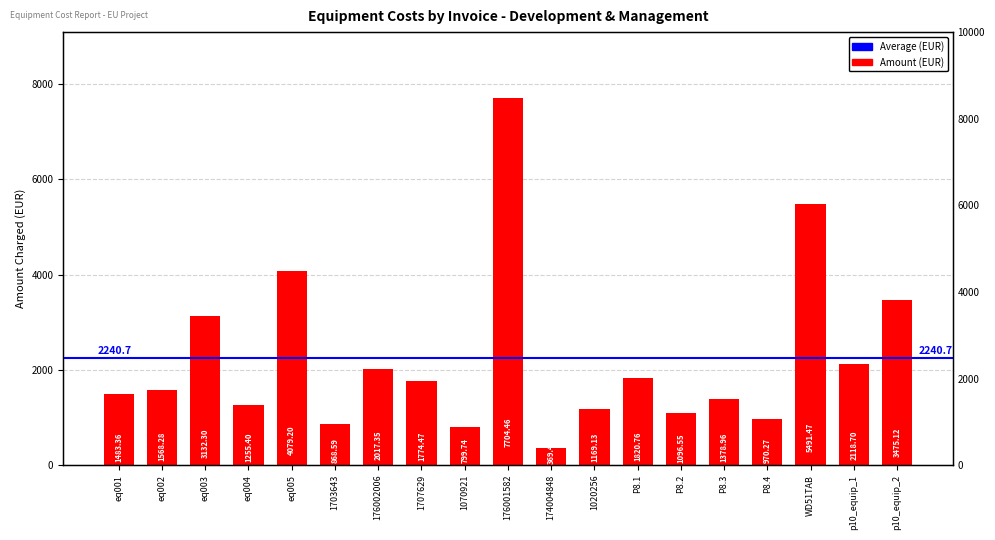

The chart shows a value of 2017.3 at 176002006. True or false?

True